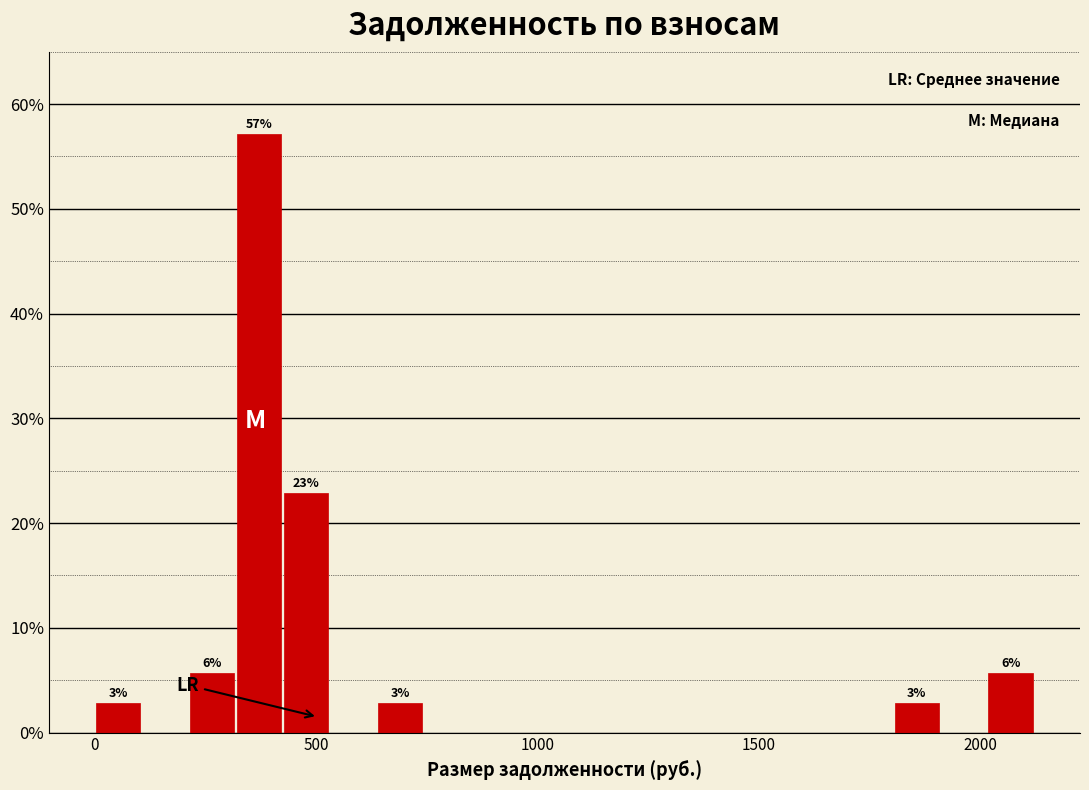

Read against the x-axis, roughly where is the centre of the tallest bar?

350